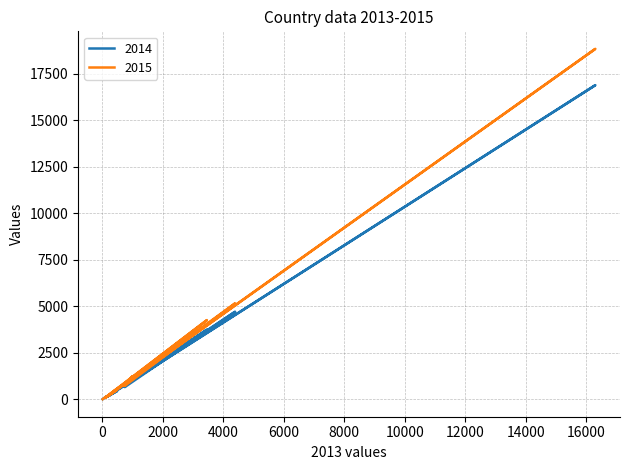

What is the label of the 17th point from the left?

141